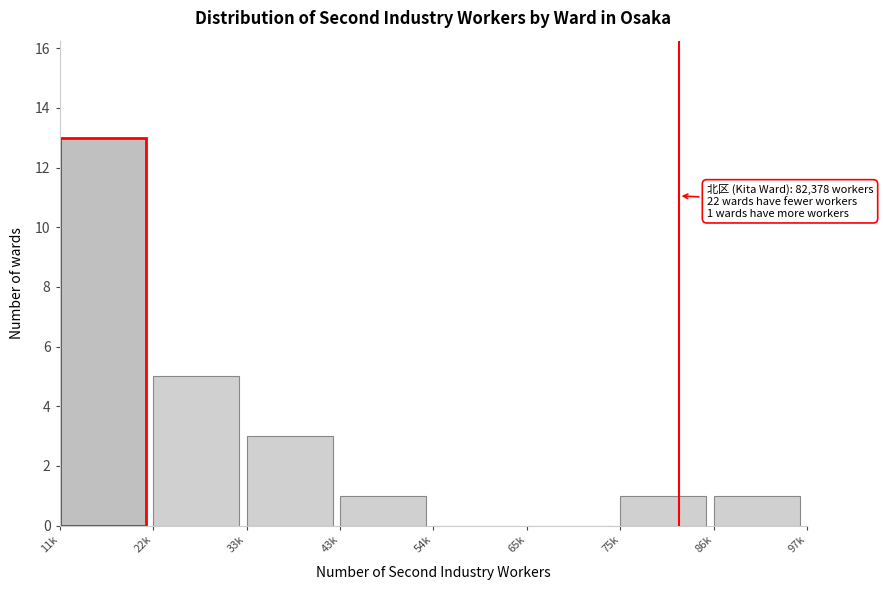

Reading left to right, what are all the values shown in this chart?

11k=13	22k=5	33k=3	43k=1	54k=0	65k=0	75k=1	86k=1